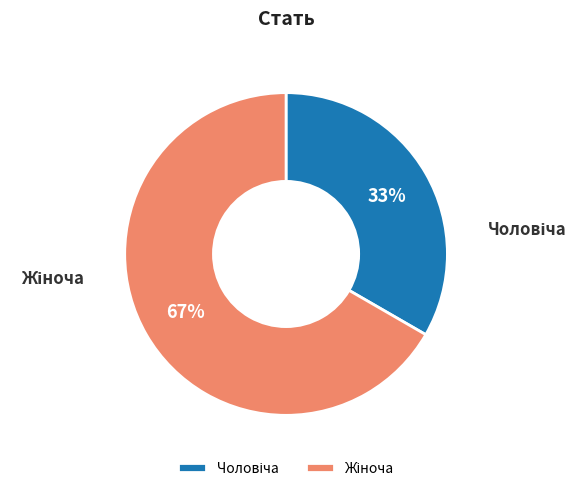

Is there a majority slice in this chart?

Yes